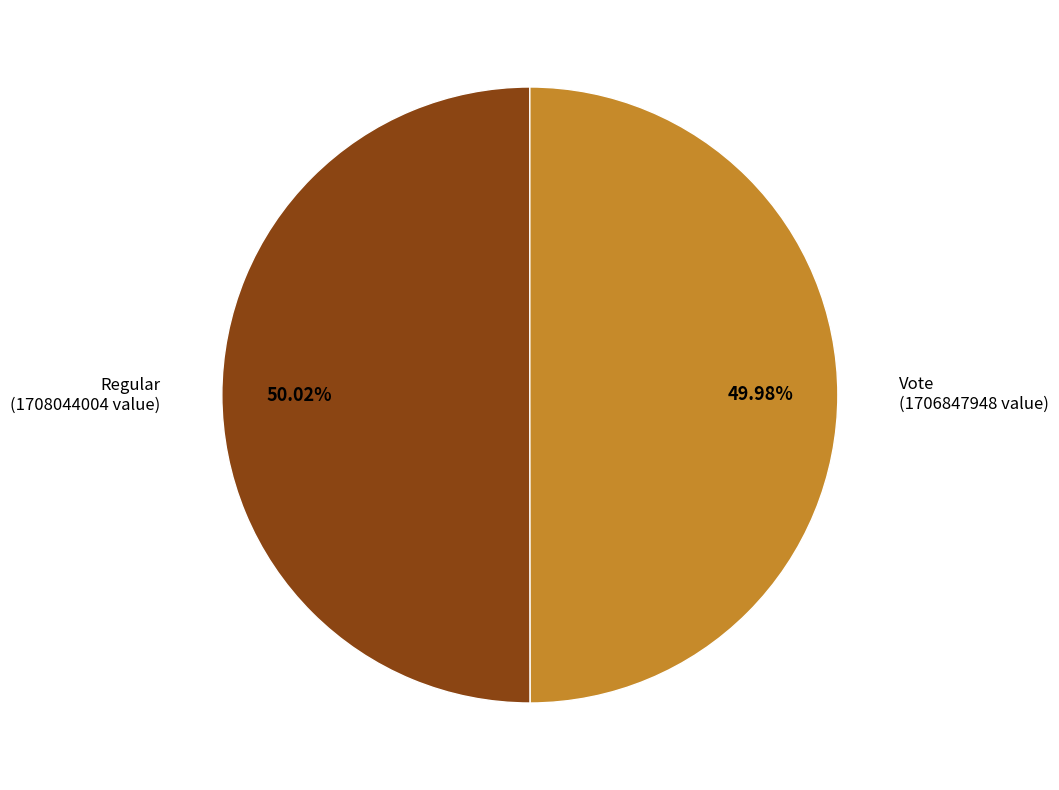

Is there any slice that represents more than half of the pie?

Yes